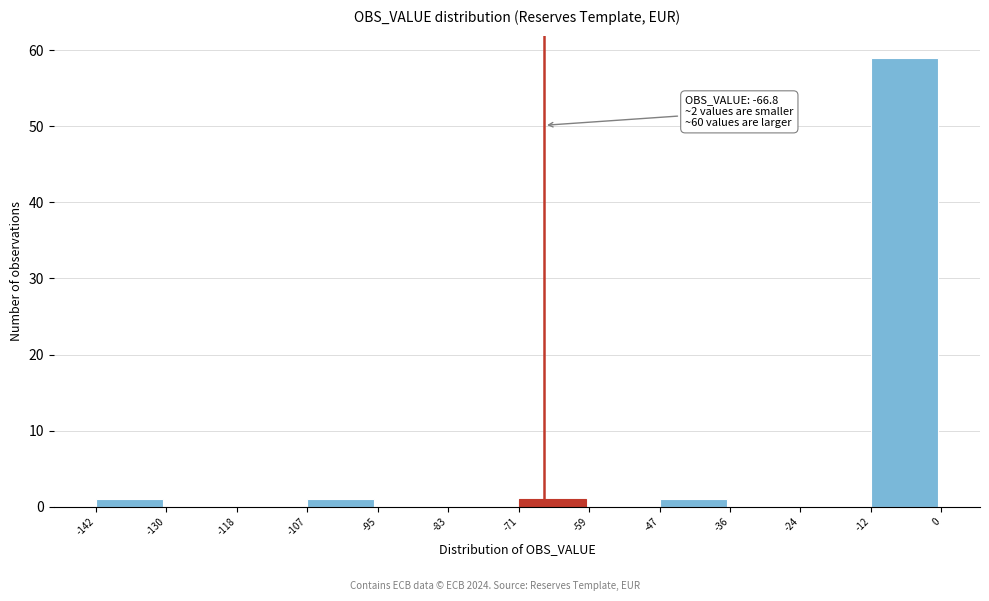

Over which range of the x-axis is the bar tallest?

-12 to 0